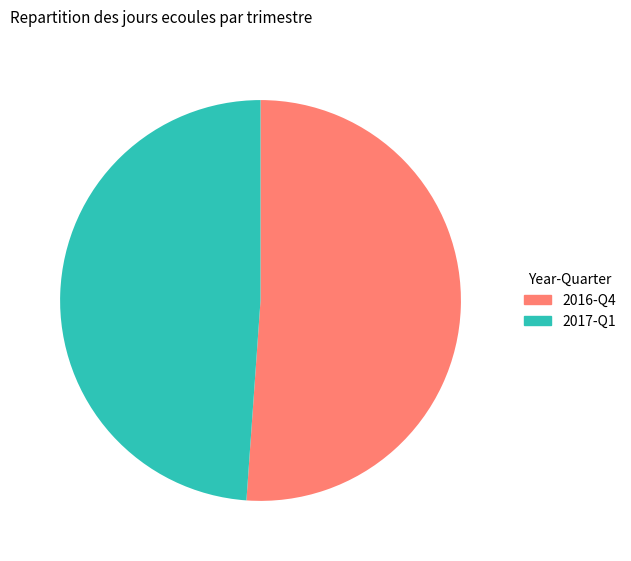

What is the ratio of the value at 2016-Q4 to the value at 2017-Q1?

1.0